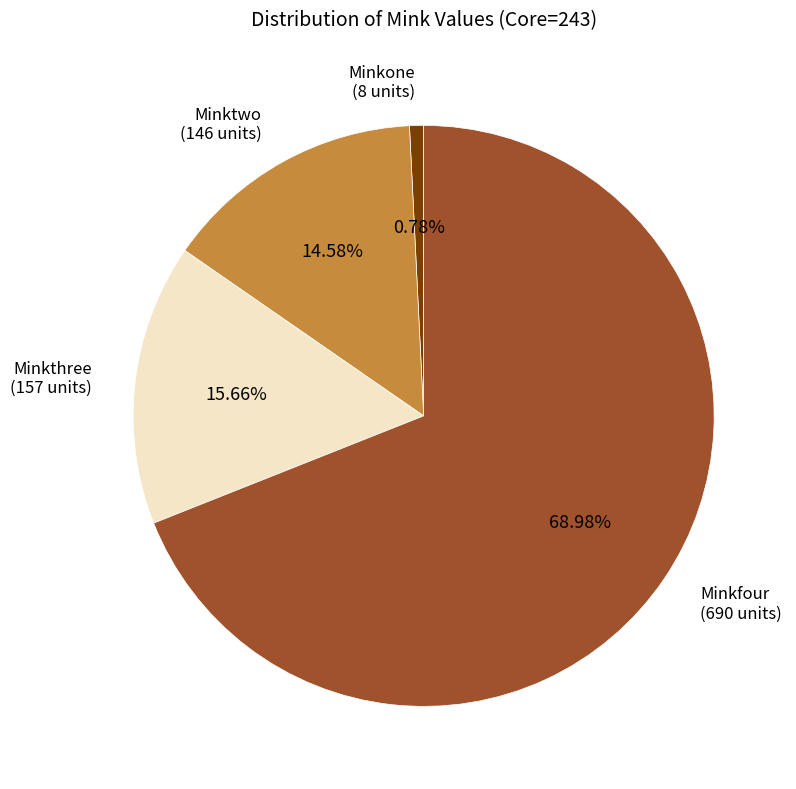

Is there a majority slice in this chart?

Yes